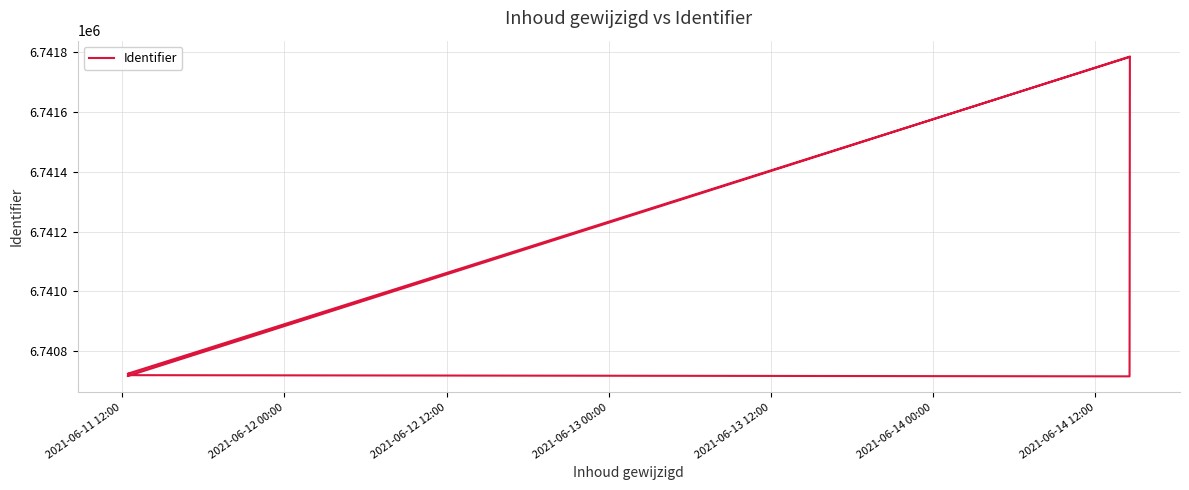

What position from the right is 2021-06-14 12:00?

1